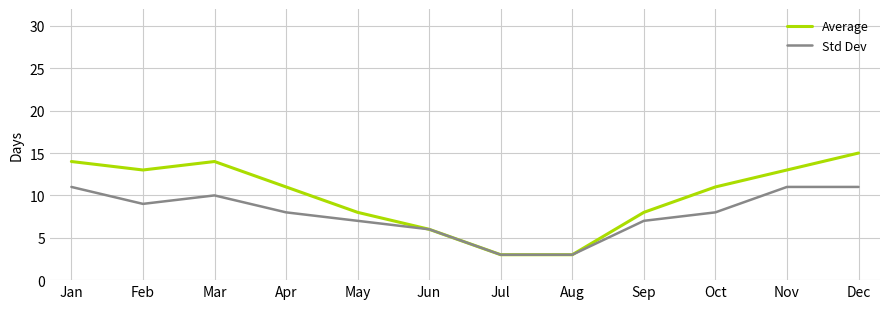

How many lines are shown in the chart?

2